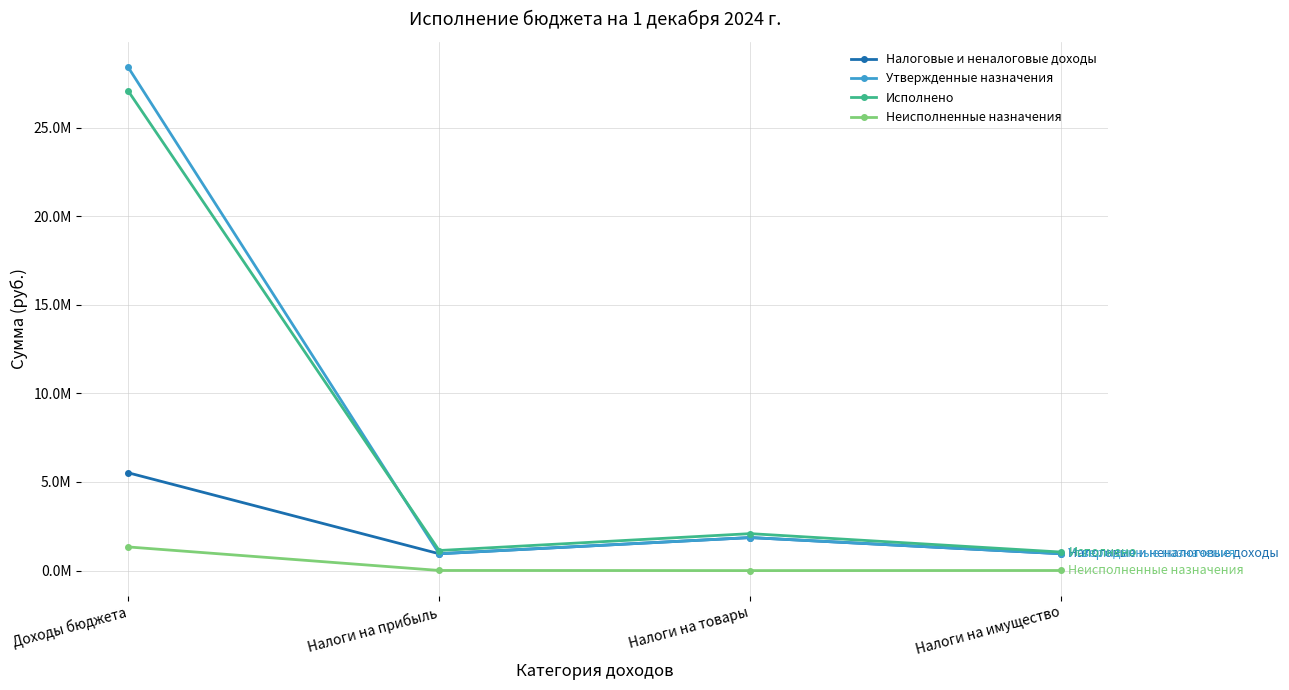

What are all the series names shown in the legend?

Налоговые и неналоговые доходы, Утвержденные назначения, Исполнено, Неисполненные назначения